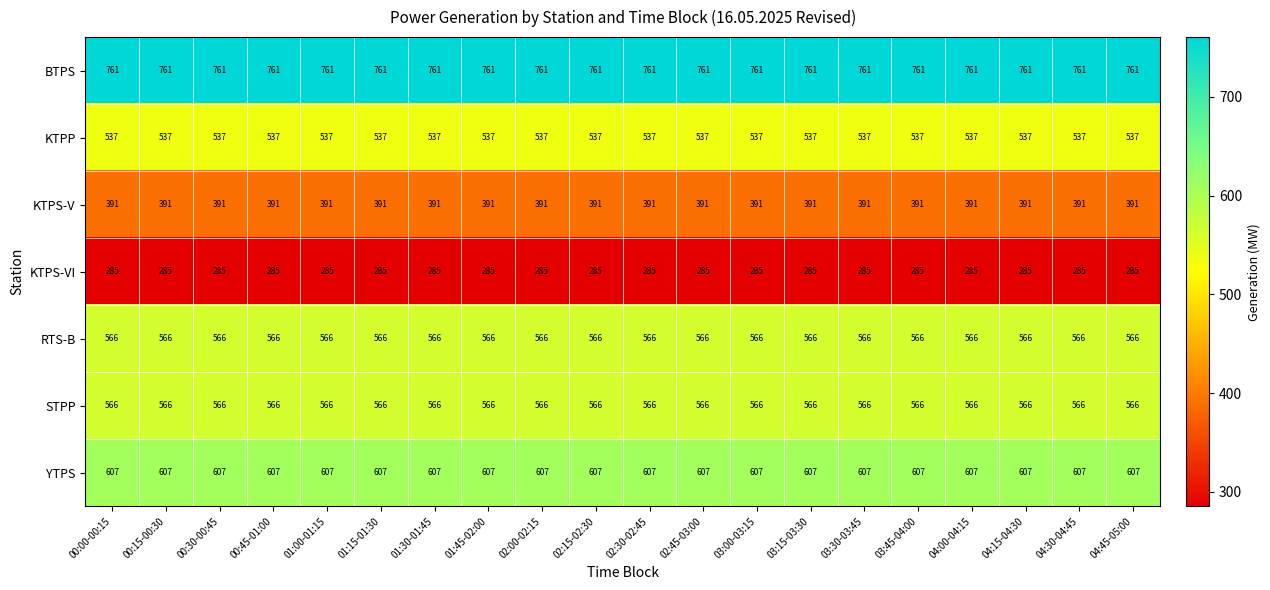

True or false: YTPS has a value of 1077 at 01:30-01:45.

False